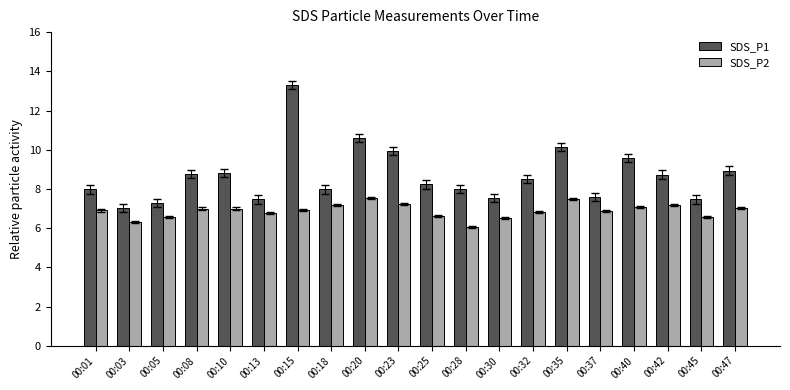

What is the total value across all series at 00:42?

15.9